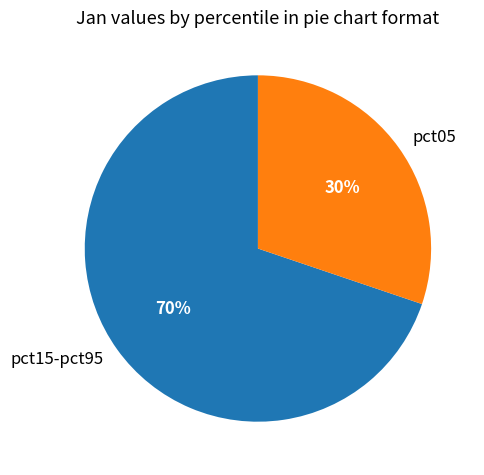

Combined, do pct15-pct95 and pct05 account for over 50%?

Yes